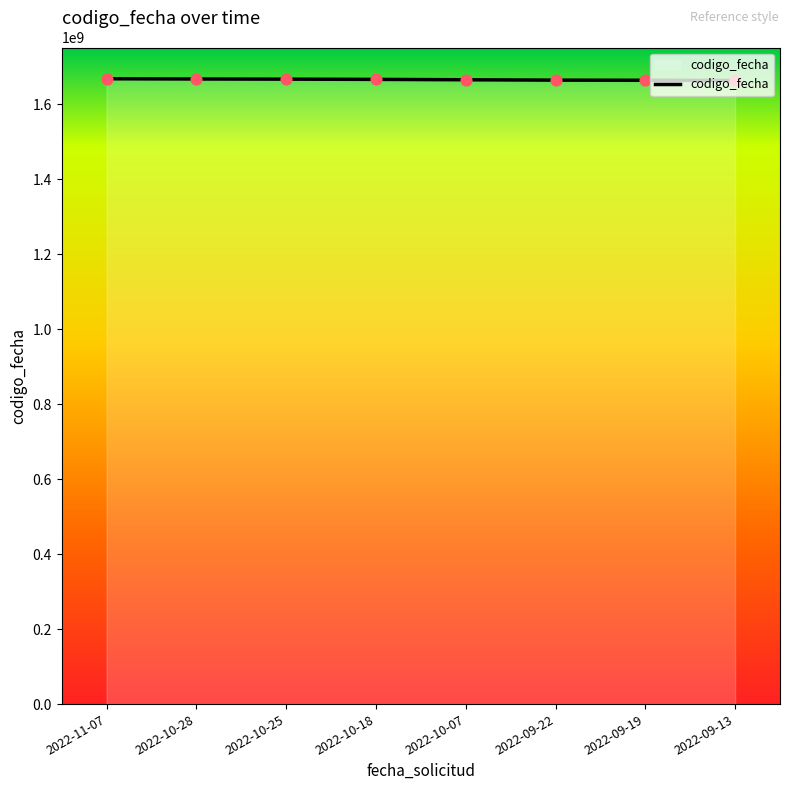

What is the change in value from 2022-10-28 to 2022-10-07?

-2071309